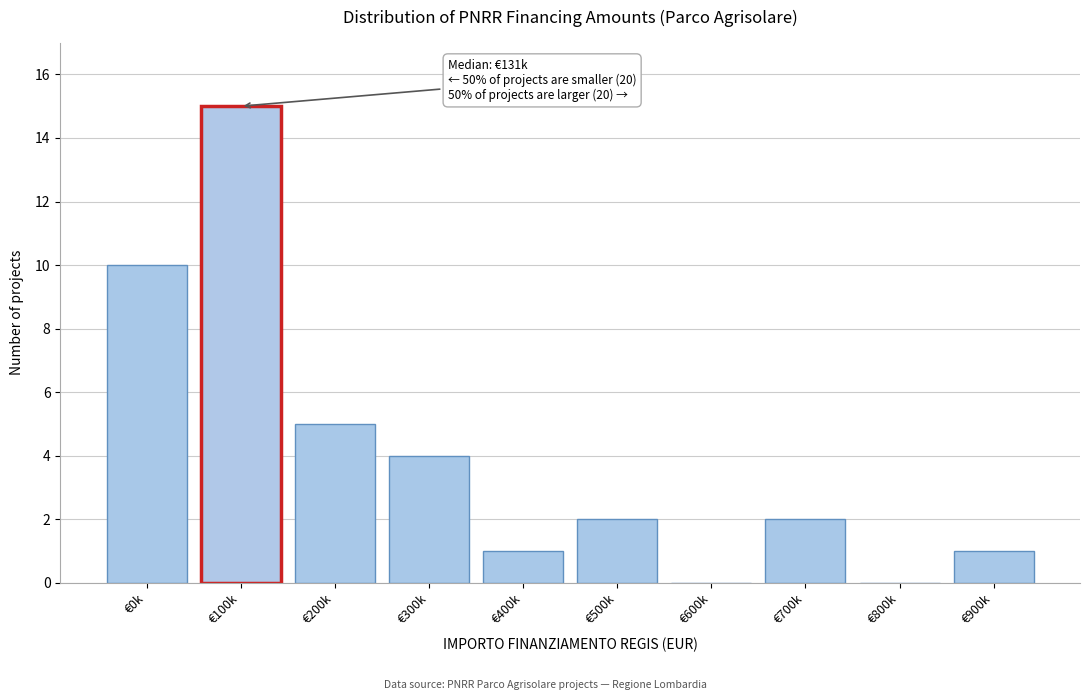

Reading right to left, transcribe all the data shown in this chart.

€900k=1	€800k=0	€700k=2	€600k=0	€500k=2	€400k=1	€300k=4	€200k=5	€100k=15	€0k=10